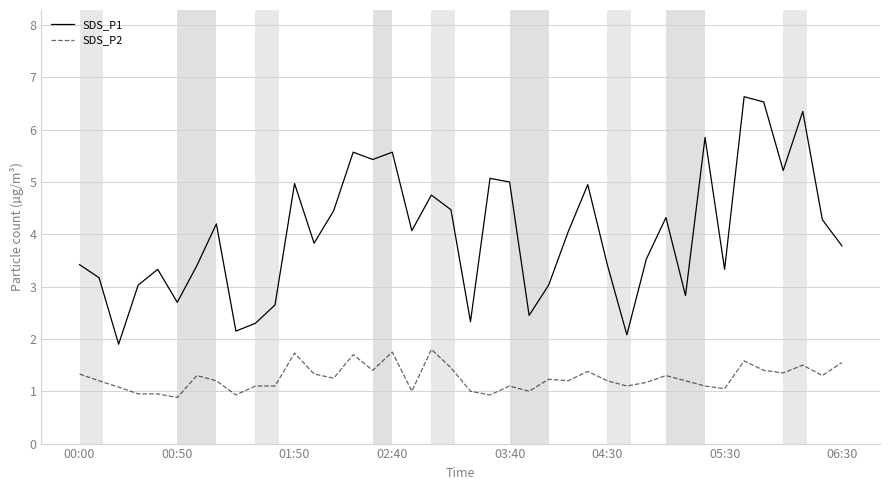

What is the highest value of the SDS_P1 series?

6.6